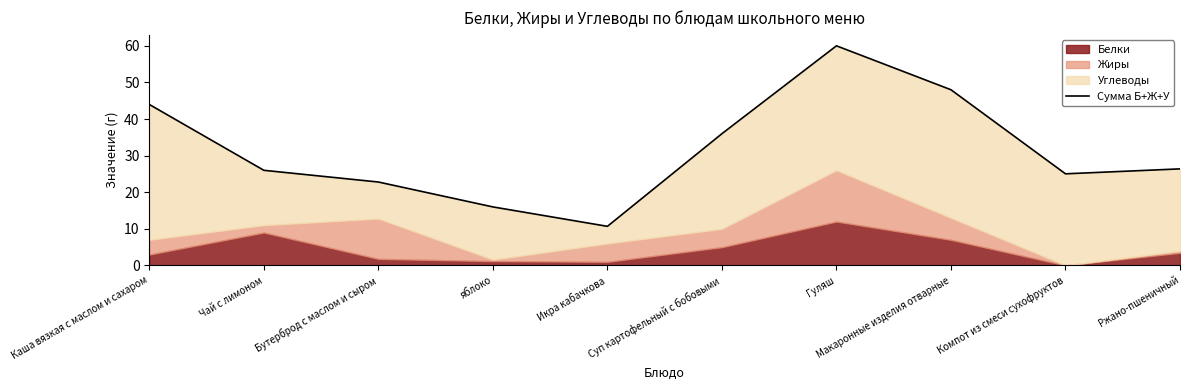

At which label is the value closest to 35?

Суп картофельный с бобовыми